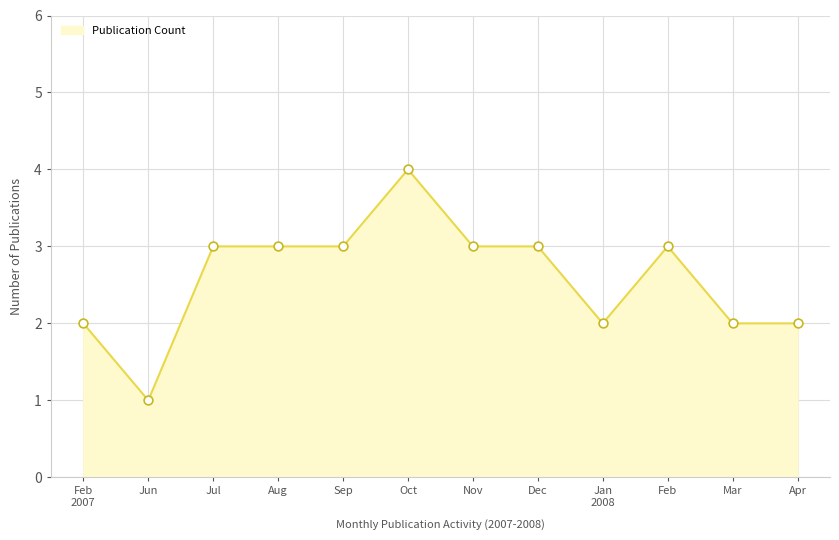

Approximately how many times larger is the value at Jul compared to Feb?

1.0